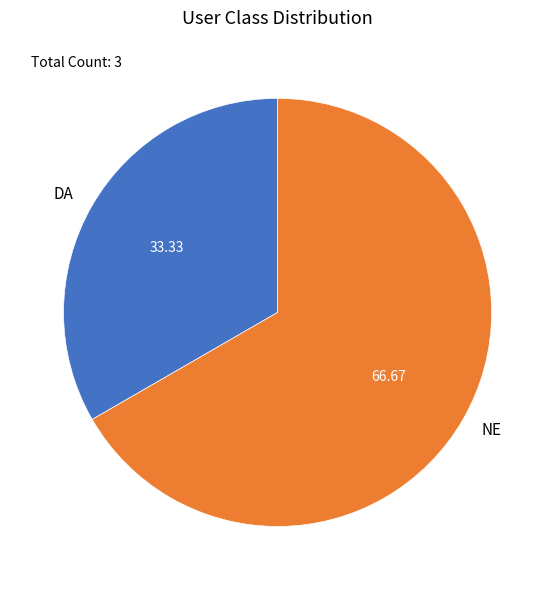

Combined, do NE and DA account for over 50%?

Yes